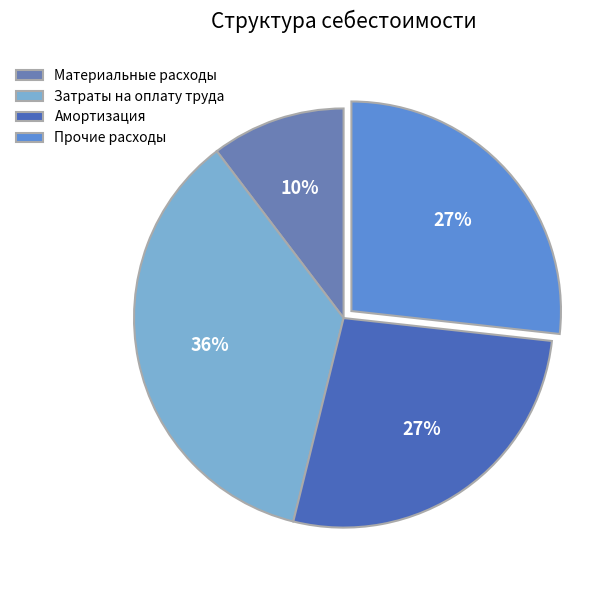

How many slices are in this pie chart?

4